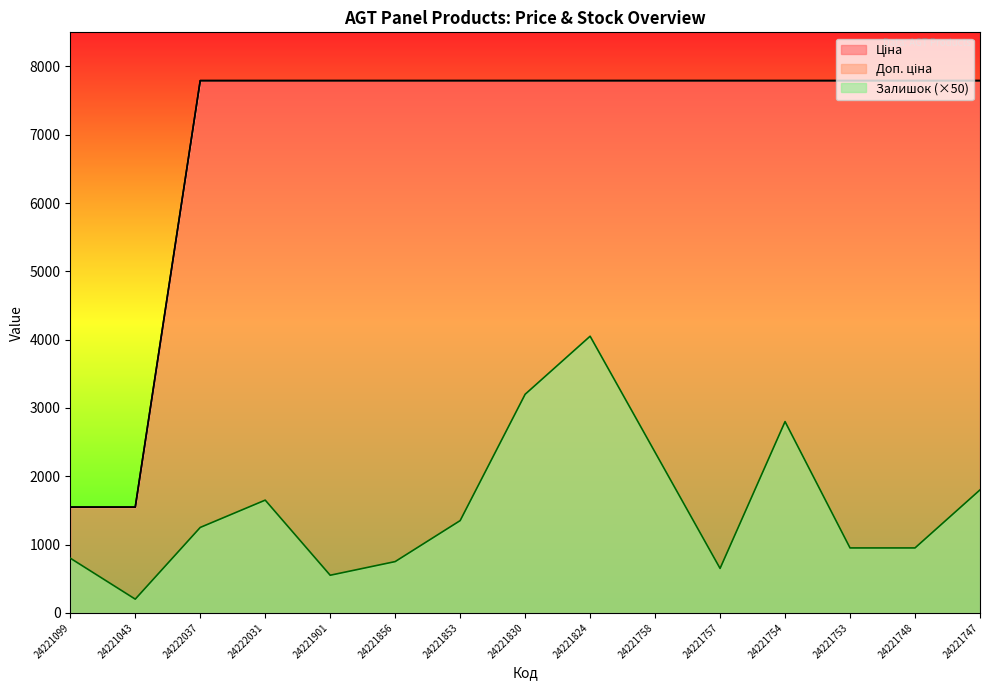

True or false: Доп. ціна and Залишок intersect in this chart.

False